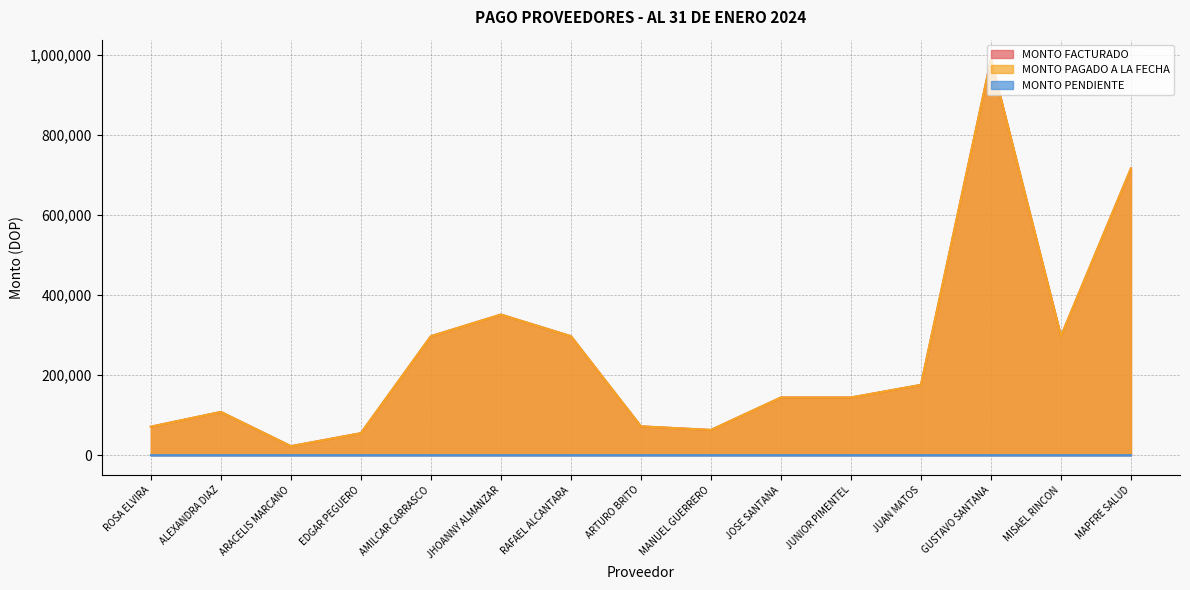

Reading left to right, extract all data points from this chart.

MONTO FACTURADO: 71100.0	108000.0	22500.0	54900.0	297000.0	351000.0	297000.0	72000.0	63000.0	144000.0	144000.0	175500.0	987840.0	297000.0	715913.2
MONTO PAGADO A LA FECHA: 71100.0	108000.0	22500.0	54900.0	297000.0	351000.0	297000.0	72000.0	63000.0	144000.0	144000.0	175500.0	987840.0	297000.0	715913.2
MONTO PENDIENTE: 0.0	0.0	0.0	0.0	1.0	2.0	3.0	4.0	5.0	6.0	7.0	8.0	0.0	0.0	0.0